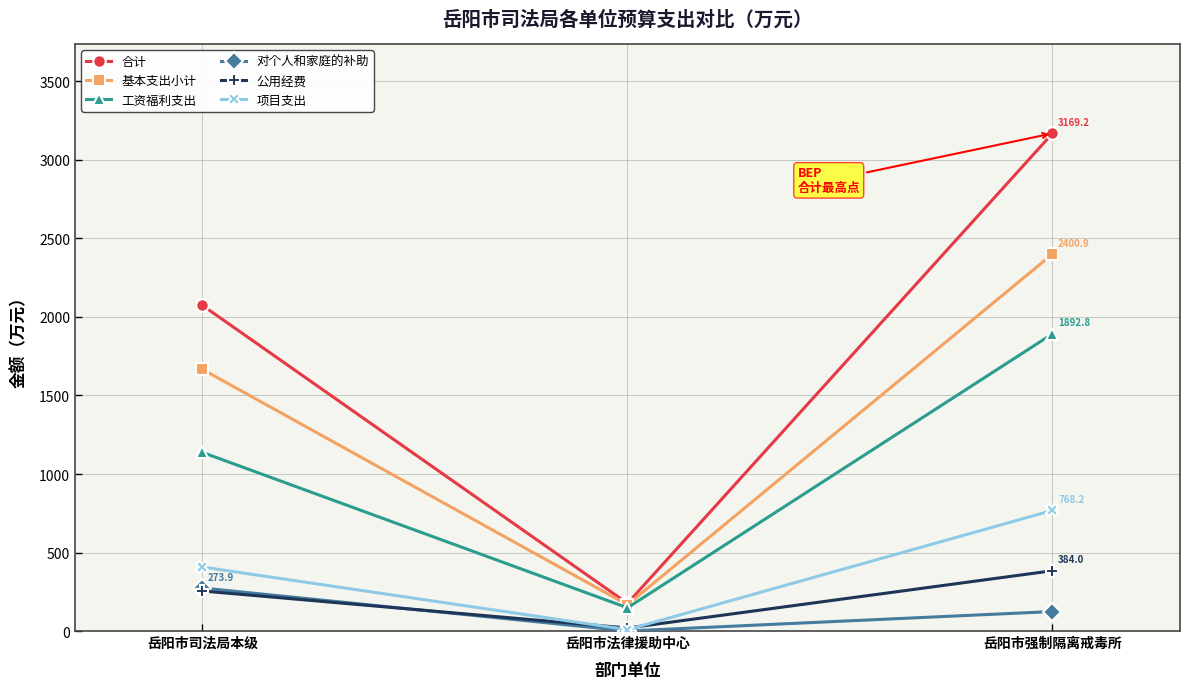

Reading left to right, what are all the values shown in this chart?

合计: 2073.7	176.3	3169.2
基本支出小计: 1666.2	167.4	2400.9
工资福利支出: 1137.5	147.9	1892.8
对个人和家庭的补助: 273.9	0.2	124.1
公用经费: 254.9	19.3	384.0
项目支出: 407.5	8.9	768.2